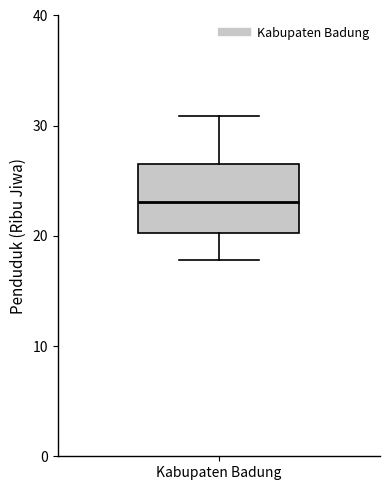

Transcribe this box plot: give where the median line is, the range the box spans, and where the two whiskers end, as read against the y-axis. The values are not printed on the chart, so give them approximately, as read against the axis.

median 23, box 20 to 27, whiskers 18 to 31